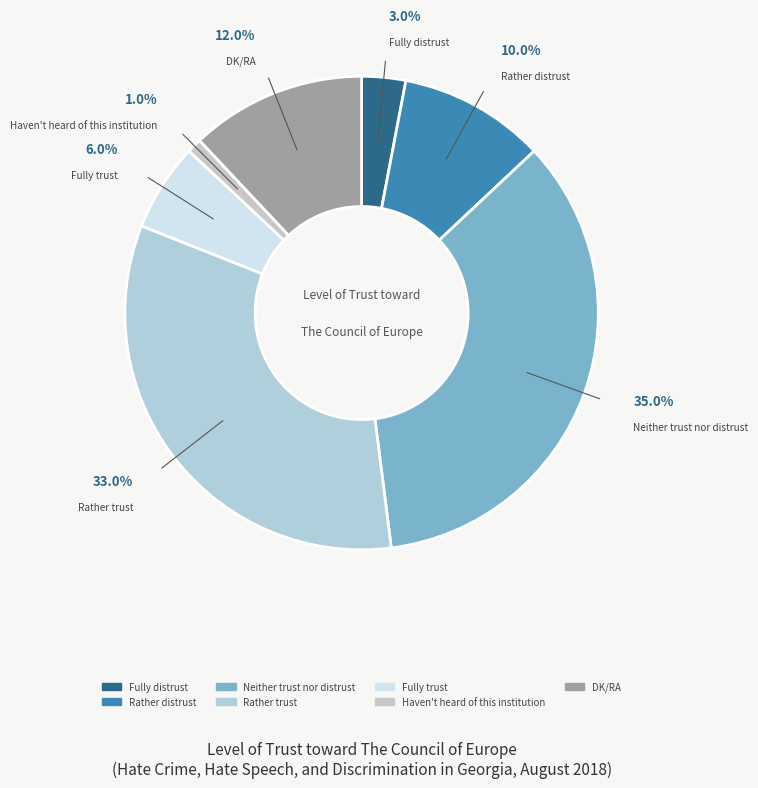

The Haven't heard of this institution slice represents 10% of the pie. True or false?

False